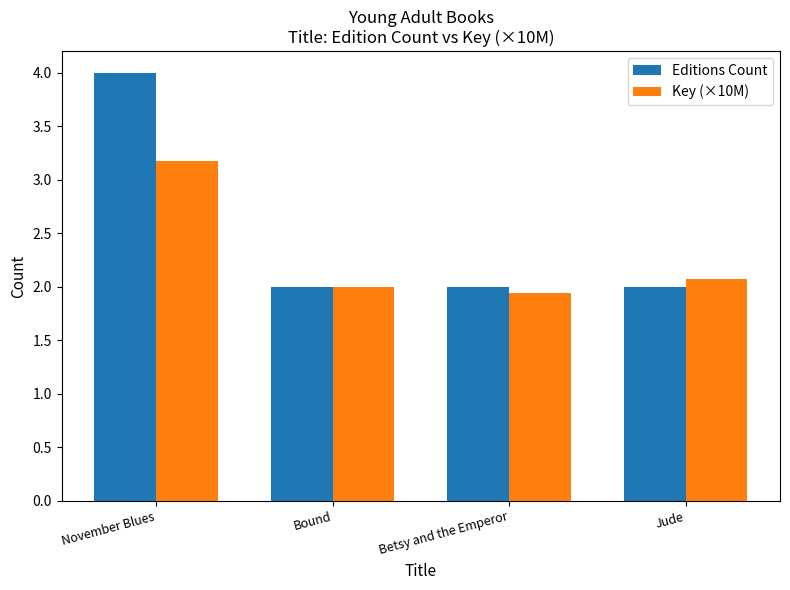

What is the total value across all series at Bound?

4.0